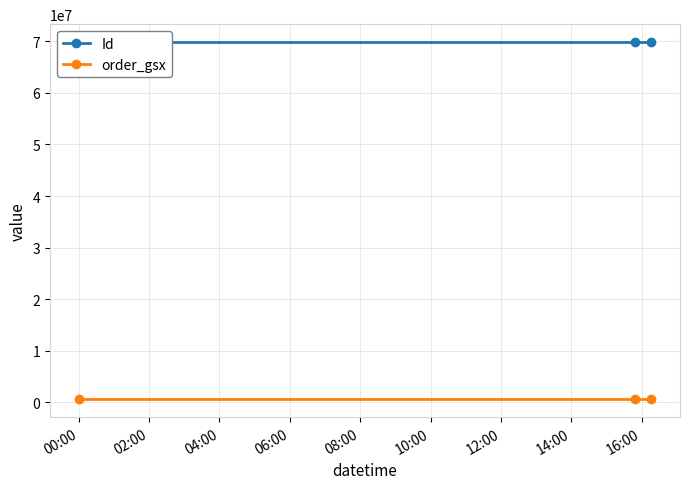

What is the sum of the order_gsx values at 00:00 and 02:00?

1160114